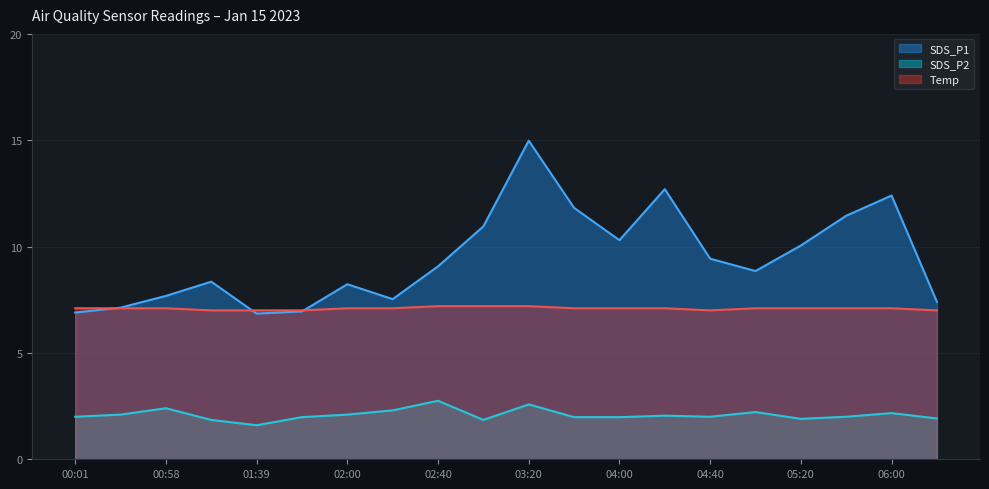

Which category has the highest value across all series?

03:20